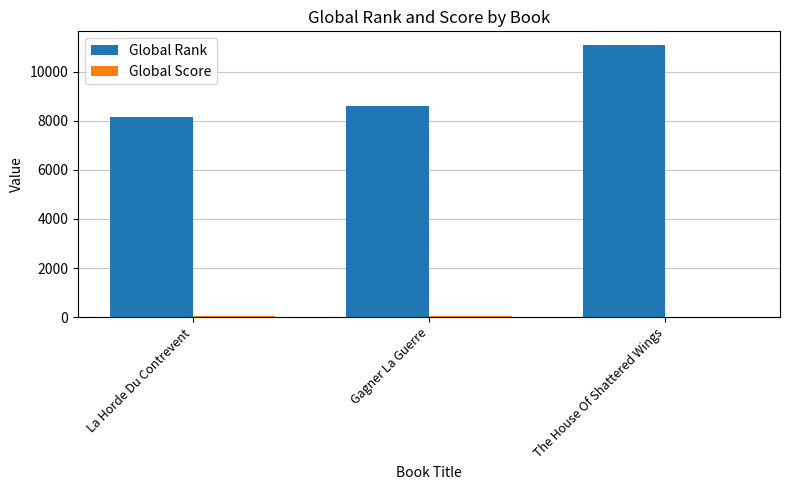

What is the maximum value shown in the chart?

11084